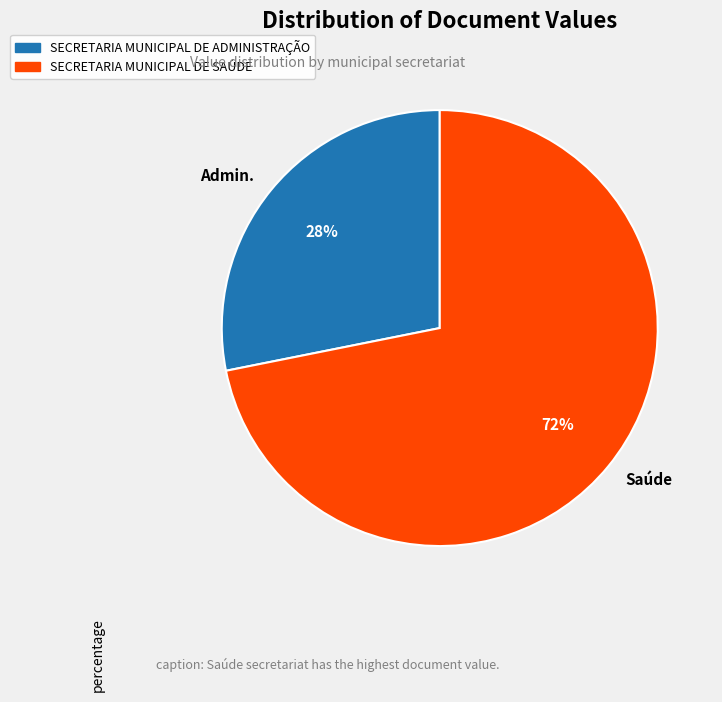

Combined, do Admin. and Saúde account for over 50%?

Yes